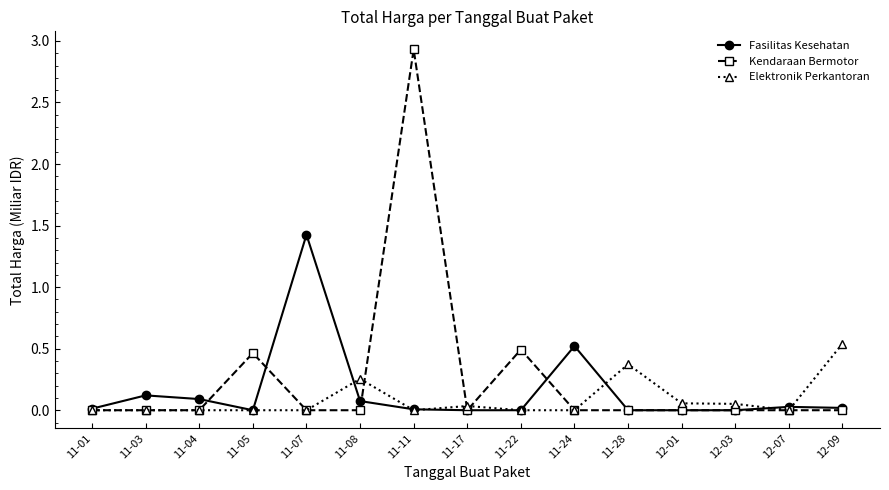

Which series has the largest total across all categories?

Kendaraan Bermotor